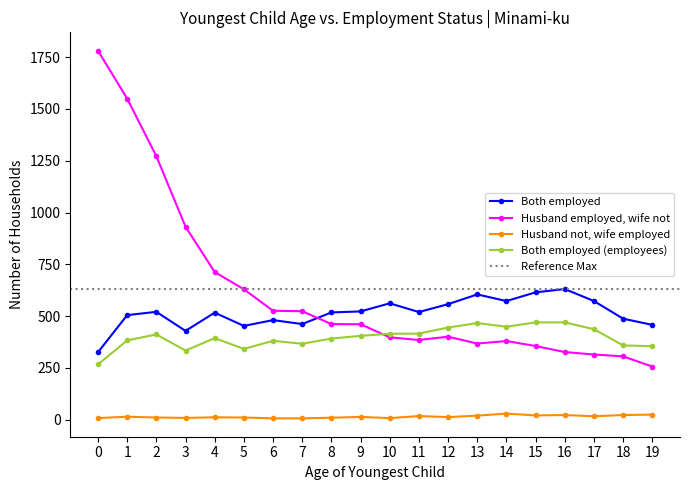

What is the difference between the Husband not, wife employed values at 15 and 18?

2